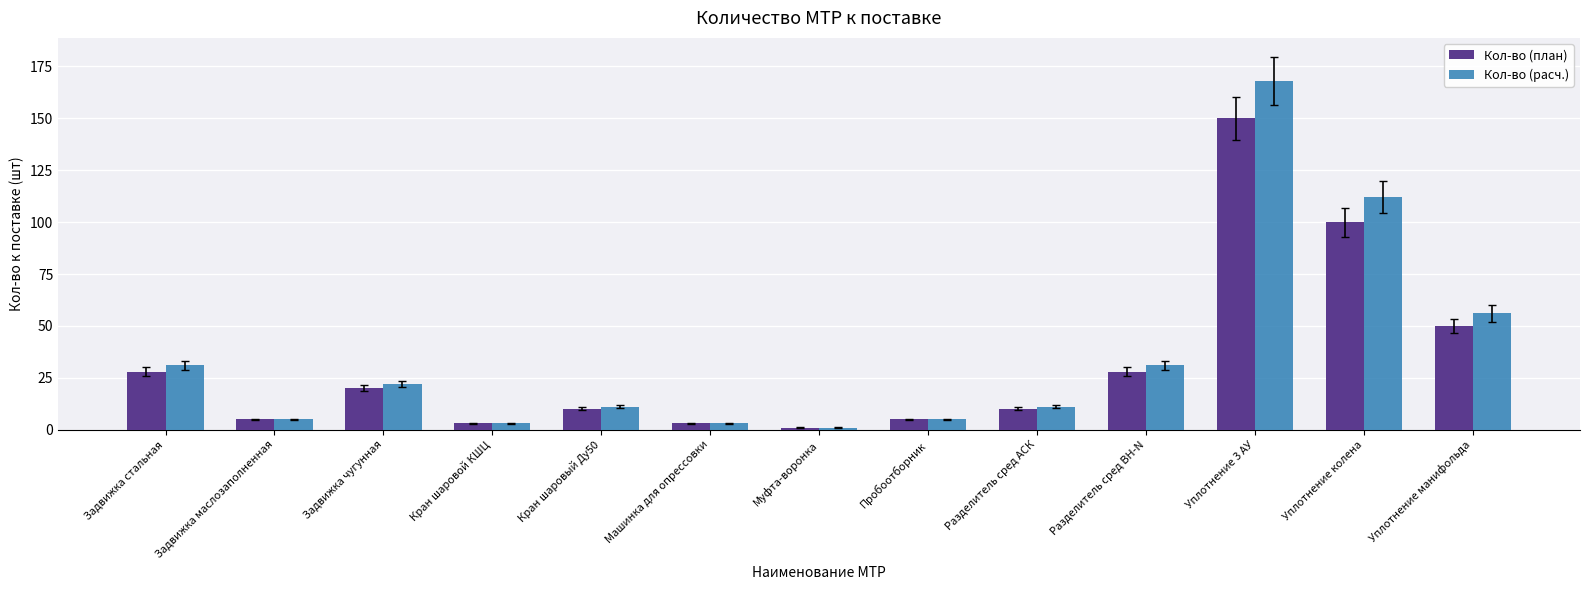

What is the sum of the Кол-во (план) values at Уплотнение манифольда and Машинка для опрессовки?

53